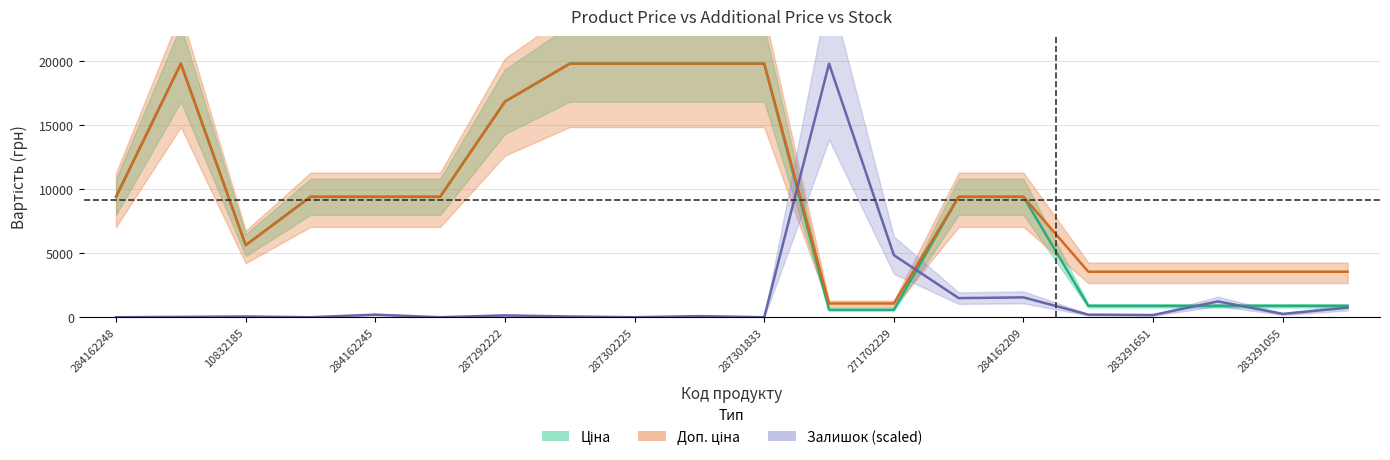

Read the Залишок value at 283291055.

258.7